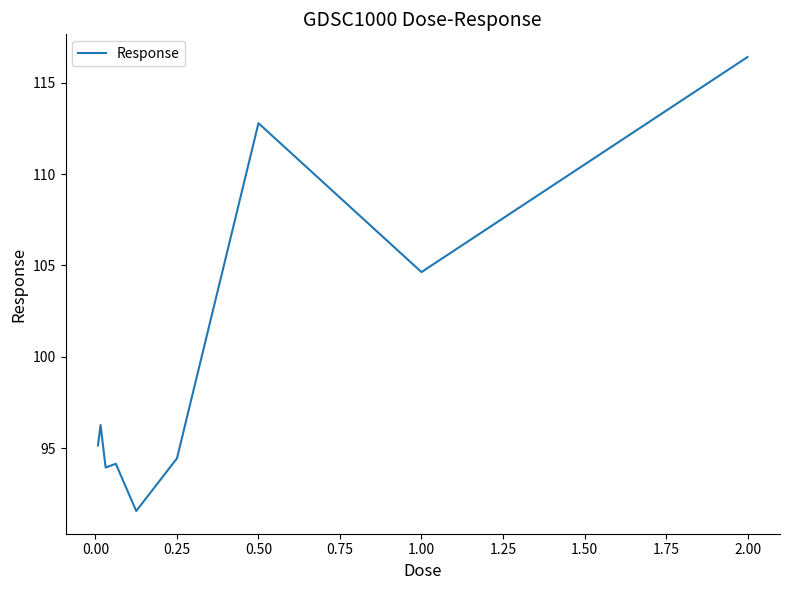

Reading left to right, list all the values displayed in this chart.

95.1	96.3	93.9	94.1	91.5	94.4	112.8	104.6	116.4